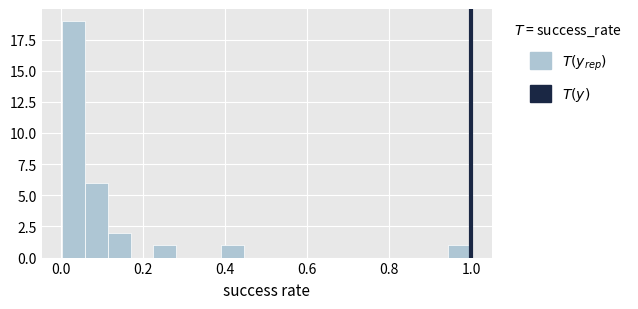

Read against the x-axis, roughly where is the centre of the tallest bar?

0.04